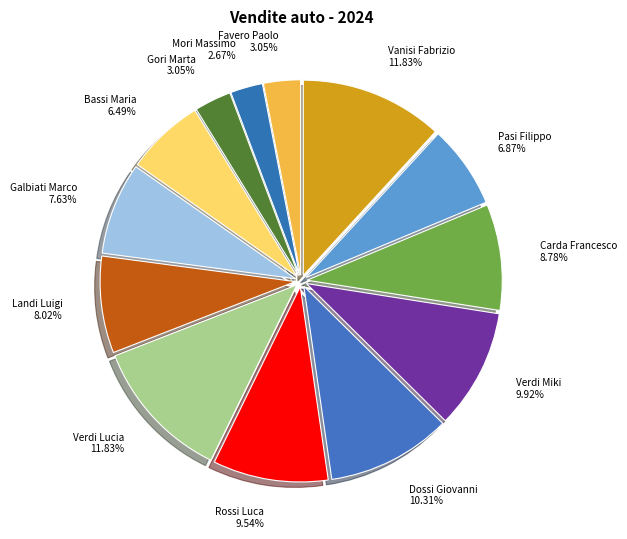

Which has a higher value, Landi Luigi or Dossi Giovanni?

Dossi Giovanni